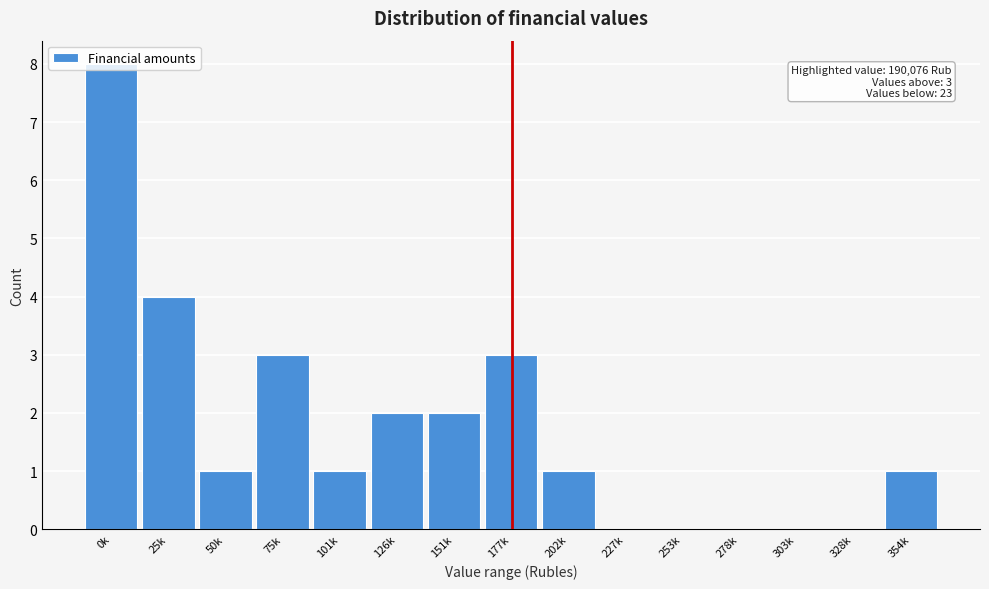

What is the sum of all values?

26